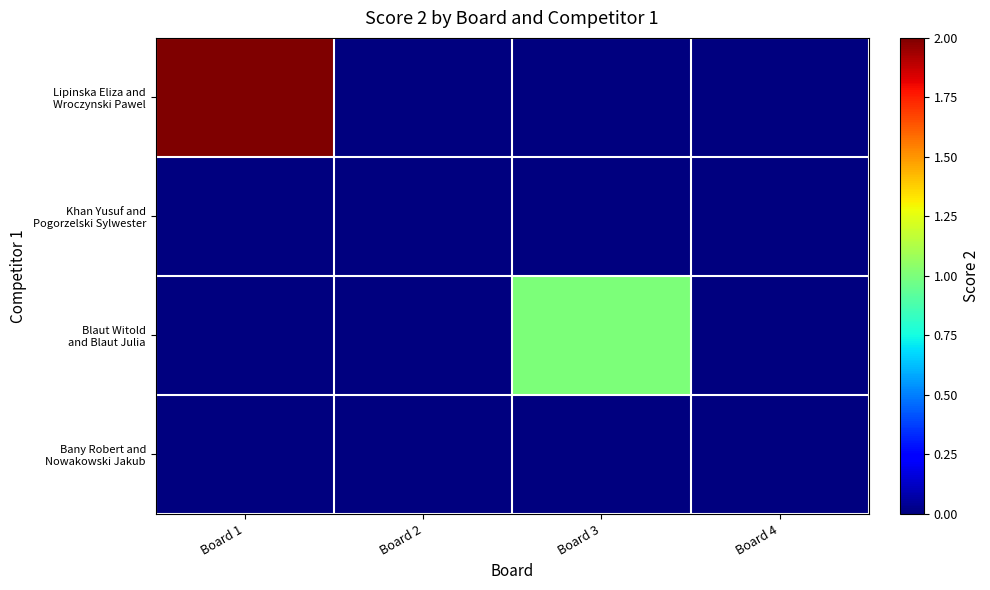

Rank the series at Board 3 from lowest to highest value.

Lipinska Eliza and Wroczynski Pawel, Khan Yusuf and Pogorzelski Sylwester, Bany Robert and Nowakowski Jakub, Blaut Witold and Blaut Julia